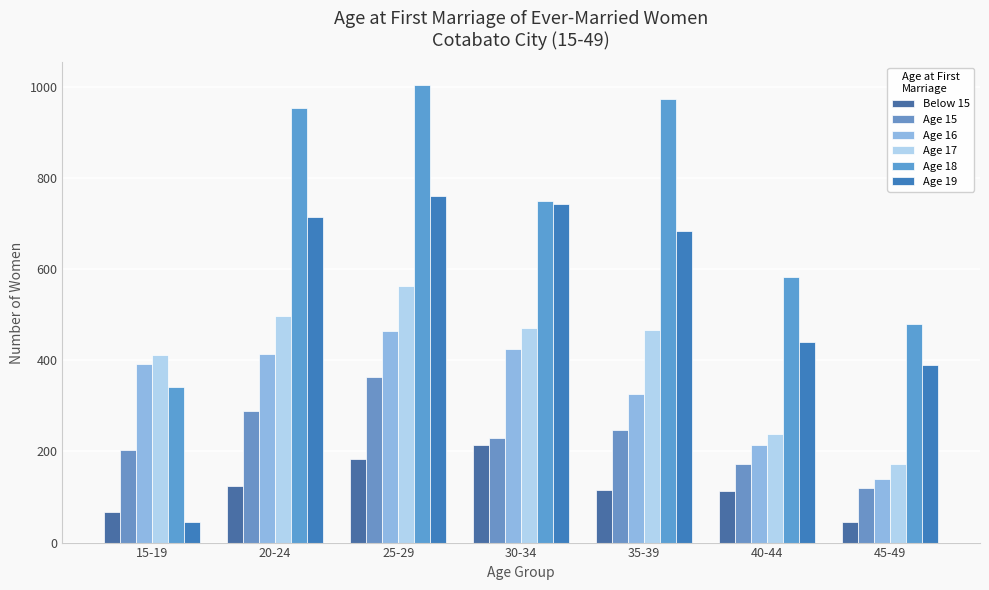

What is the total value across all series at 15-19?

1459